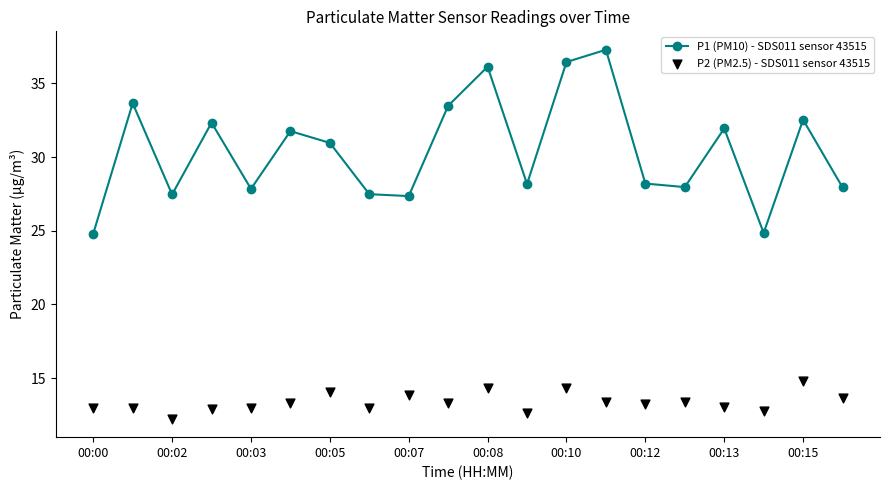

The P1 (PM10) - SDS011 sensor 43515 series shows 42.0 at 00:07. True or false?

False